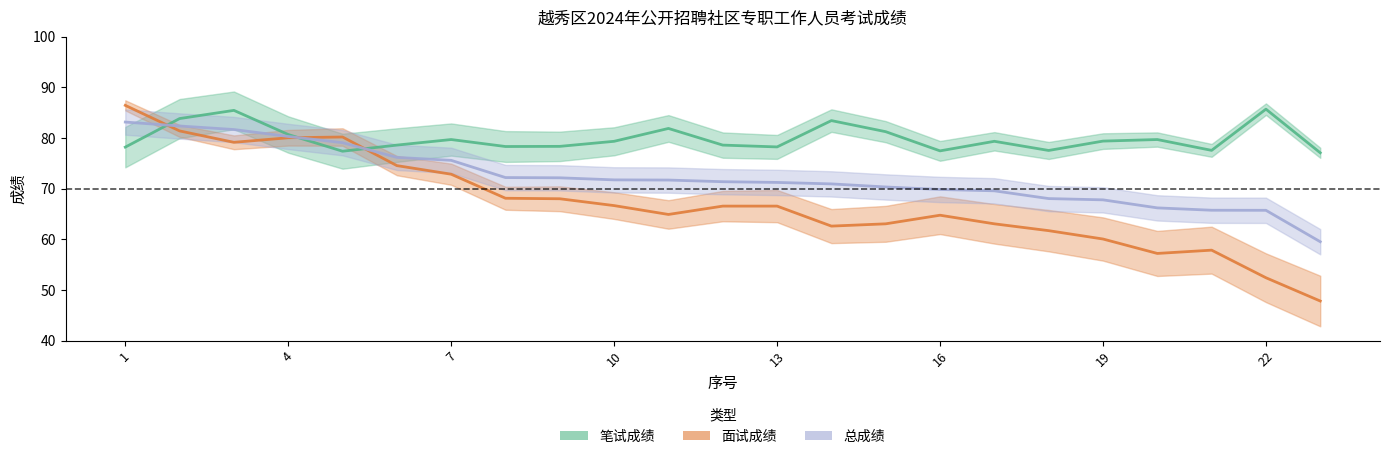

Reading left to right, list all the values displayed in this chart.

笔试成绩: 78.2	83.8	85.5	80.7	77.4	78.6	79.7	78.3	78.3	79.3	81.9	78.6	78.2	83.4	81.2	77.5	79.3	77.5	79.4	79.7	77.6	85.7	77.1
面试成绩: 86.5	81.4	79.2	80.0	80.2	74.5	72.8	68.1	68.0	66.7	64.9	66.5	66.5	62.6	63.0	64.8	63.0	61.7	60.0	57.2	57.9	52.4	47.8
总成绩: 83.2	82.4	81.7	80.3	79.1	76.2	75.6	72.2	72.1	71.7	71.7	71.4	71.2	70.9	70.3	69.8	69.6	68.0	67.8	66.2	65.7	65.7	59.5